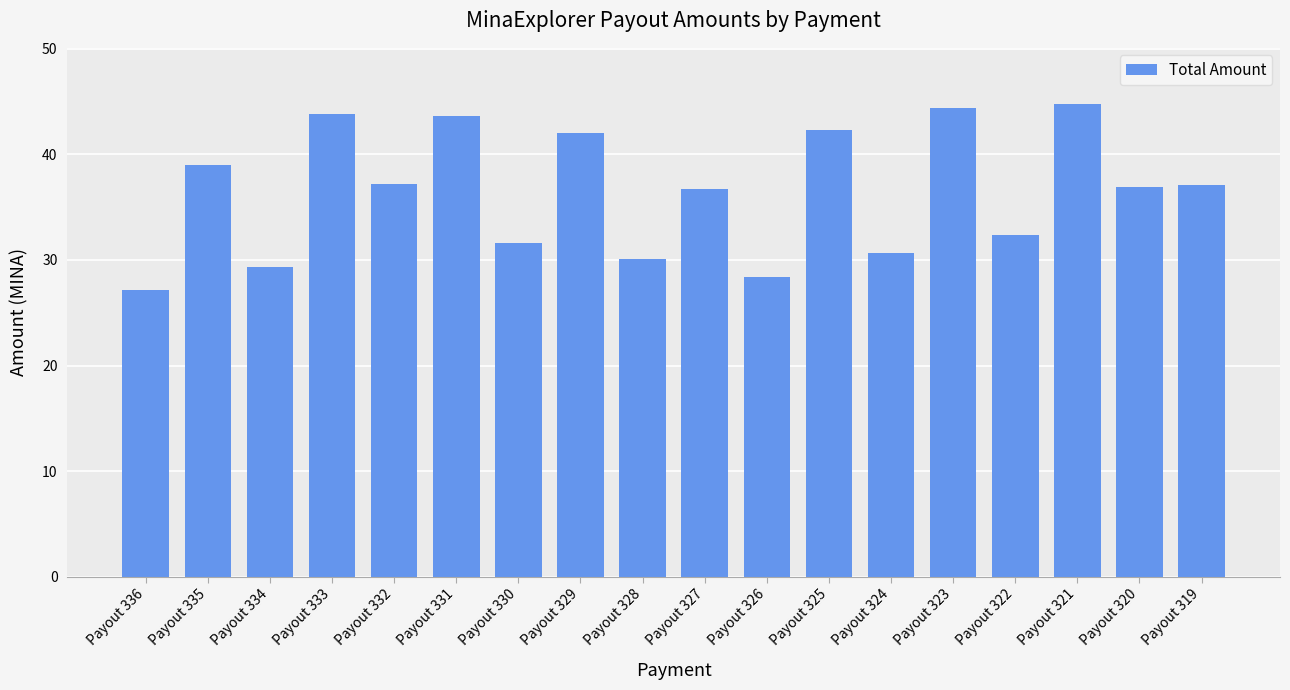

What is the average value?

36.5